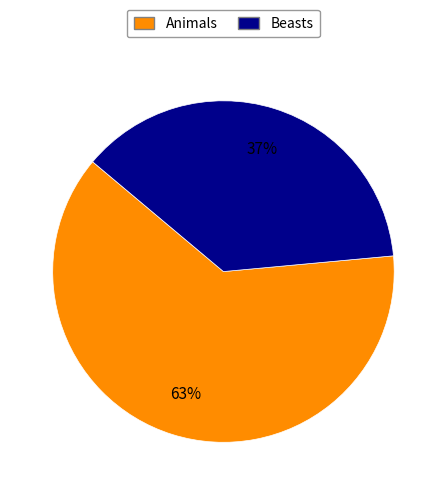

Between Beasts and Animals, which is larger?

Animals